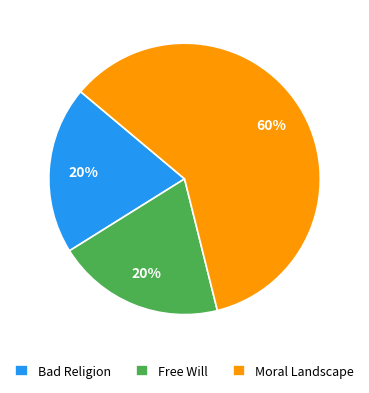

Which has a higher value, Moral Landscape or Bad Religion?

Moral Landscape